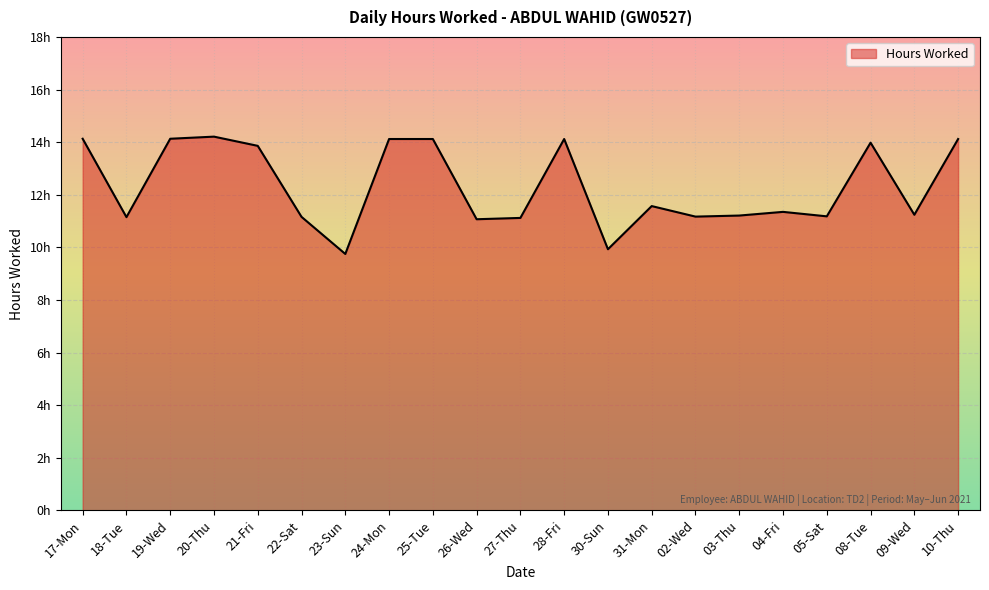

True or false: there are more than 1 points higher than both neighbors.

True